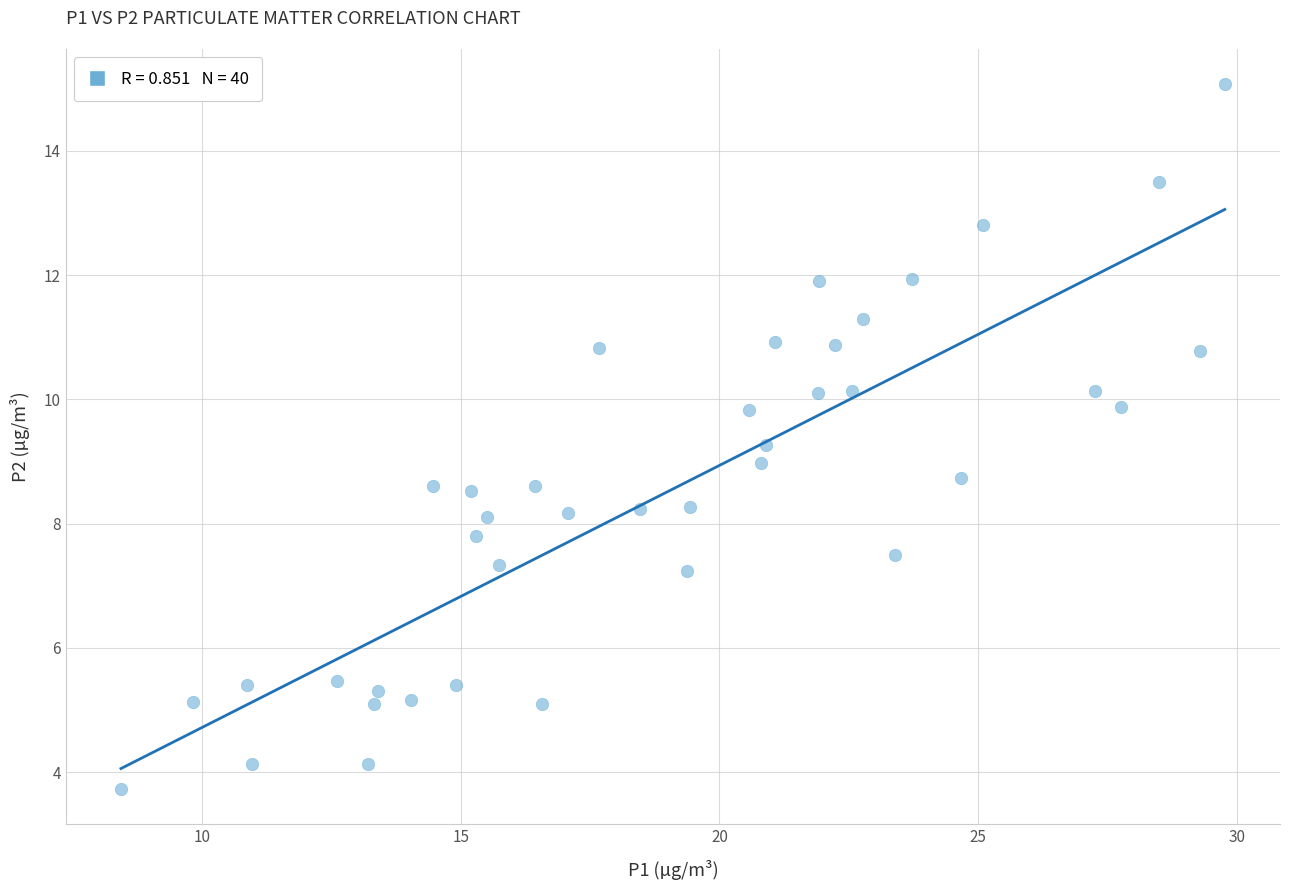

What is the range of Y values (max minus min)?

11.3